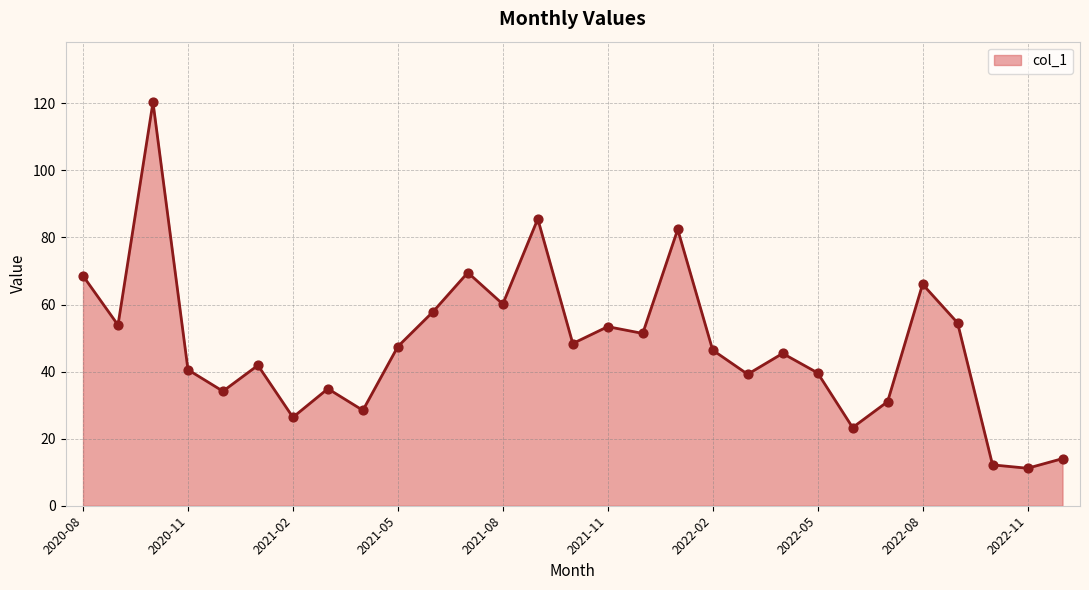

What is the difference between the maximum and minimum values?

109.2